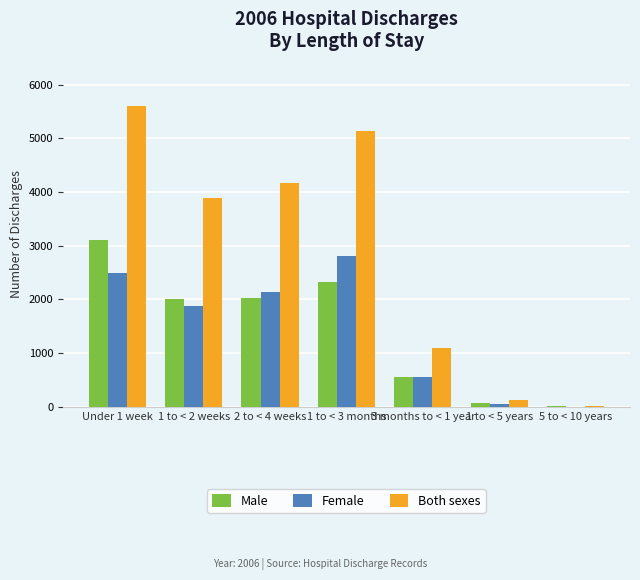

At which category is the sum across all series the highest?

Under 1 week